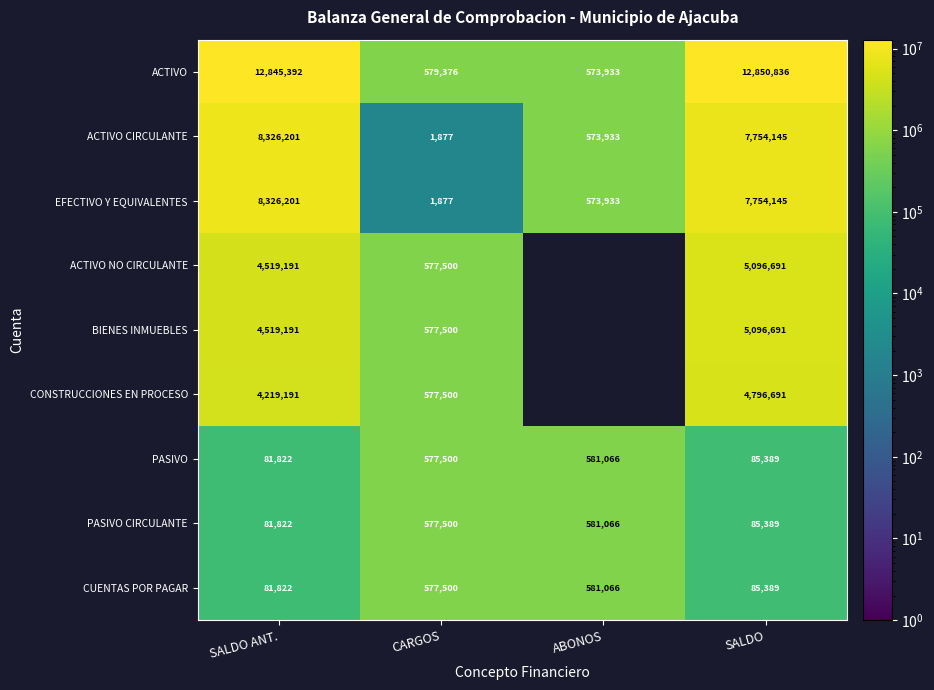

Rank the categories by ACTIVO CIRCULANTE value from highest to lowest.

SALDO ANT., SALDO, ABONOS, CARGOS